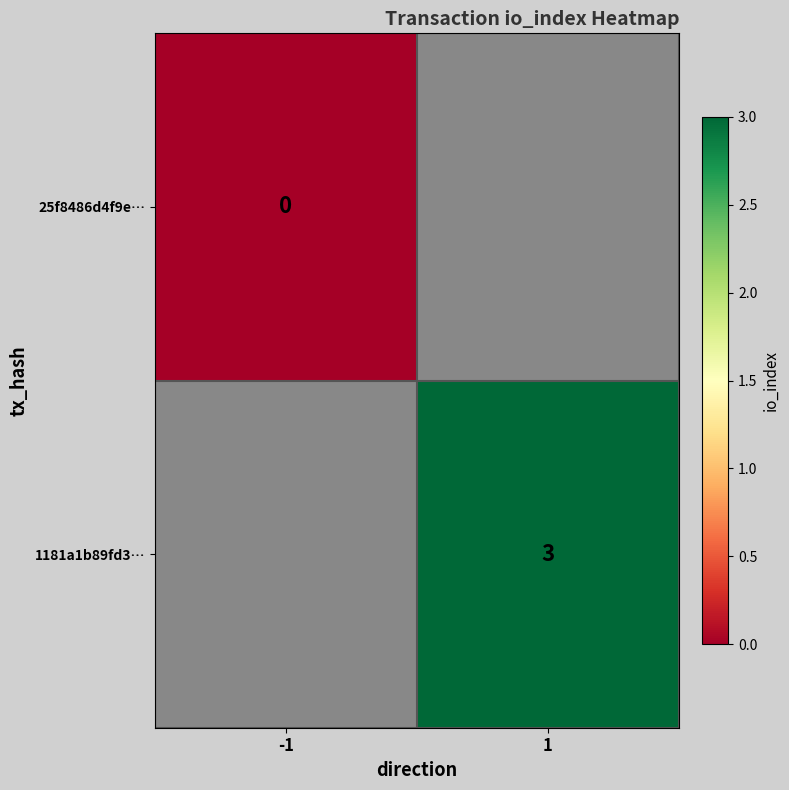

Is it true that 1181a1b89fd3… equals 5 at 1?

False